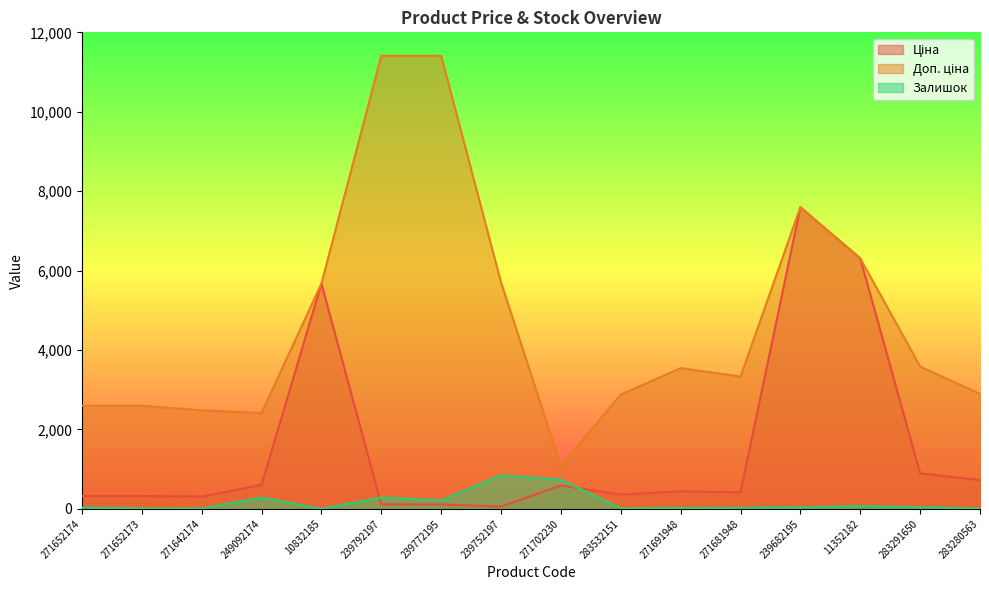

How many lines are shown in the chart?

3